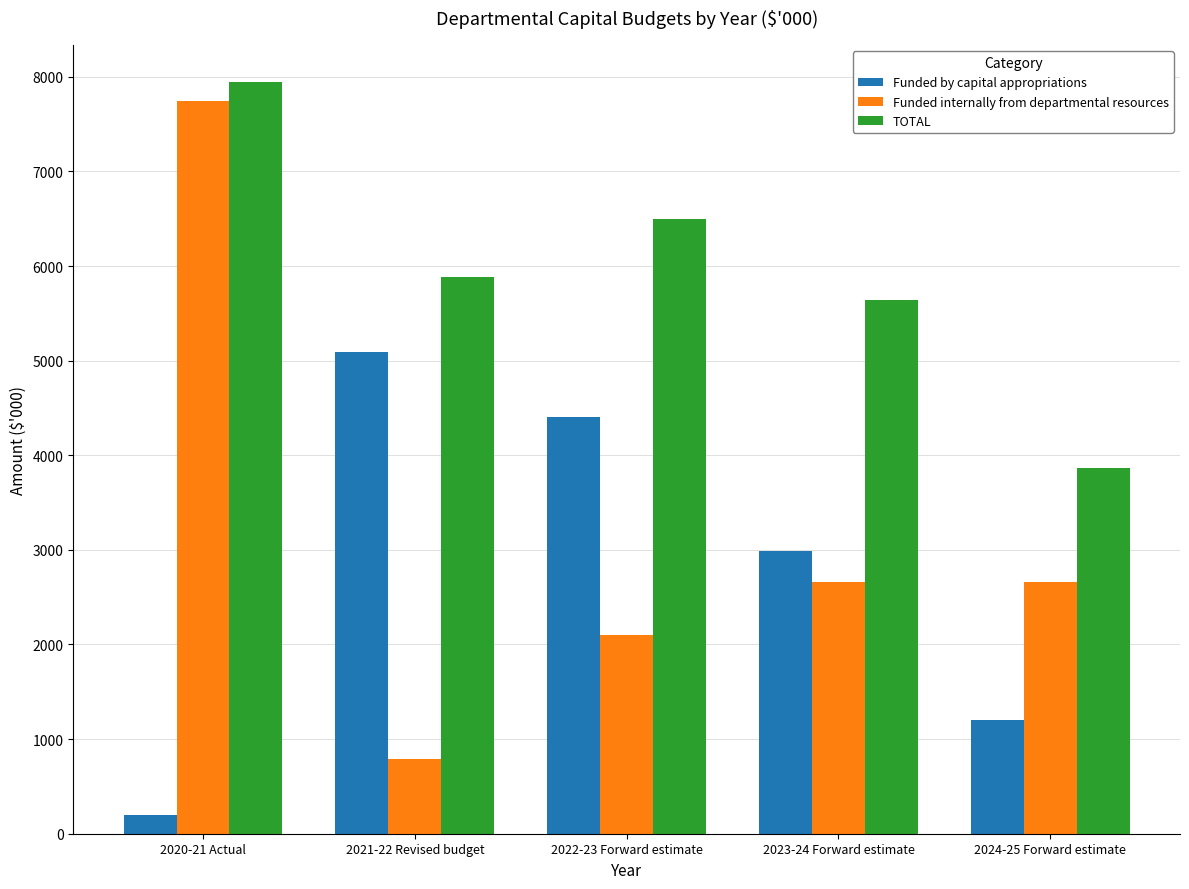

Are the bars grouped side by side (vs. stacked)?

Yes